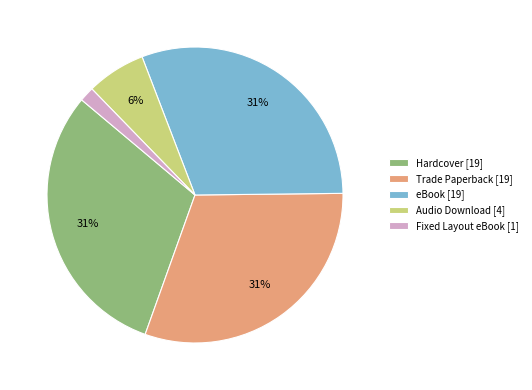

The Audio Download [4] slice represents 6% of the pie. True or false?

True